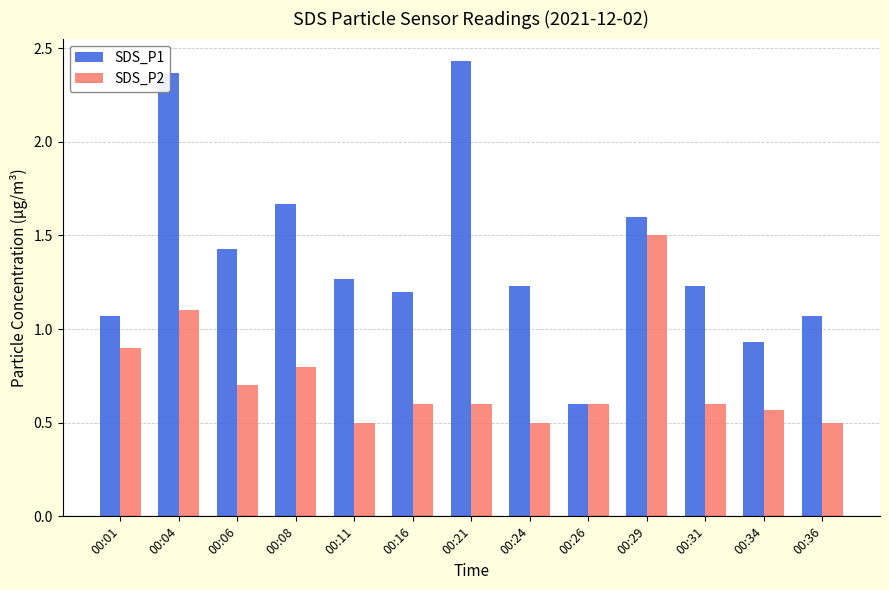

At how many categories does at least one series exceed 1?

11